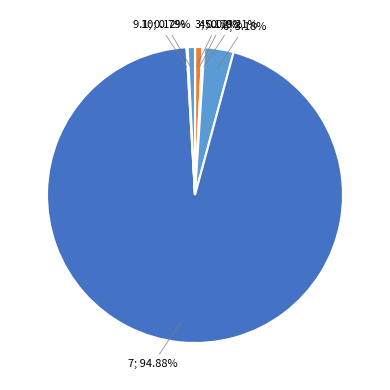

Rank the categories by value from lowest to highest.

3, 9.1, 5.1, 4, 10, 6, 7